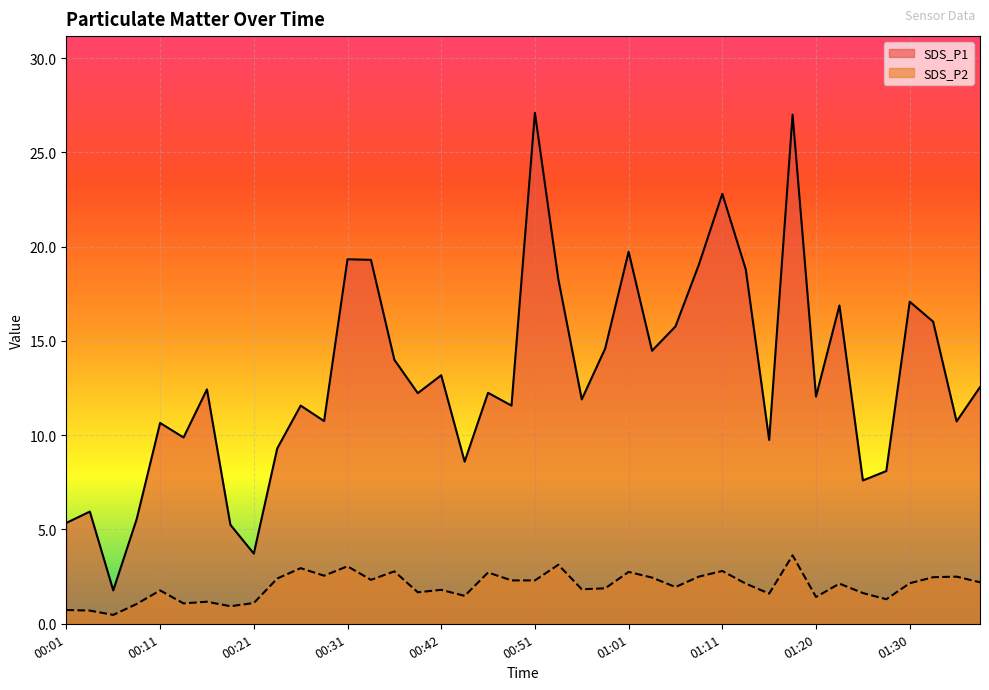

True or false: SDS_P1 and SDS_P2 cross at least once.

False